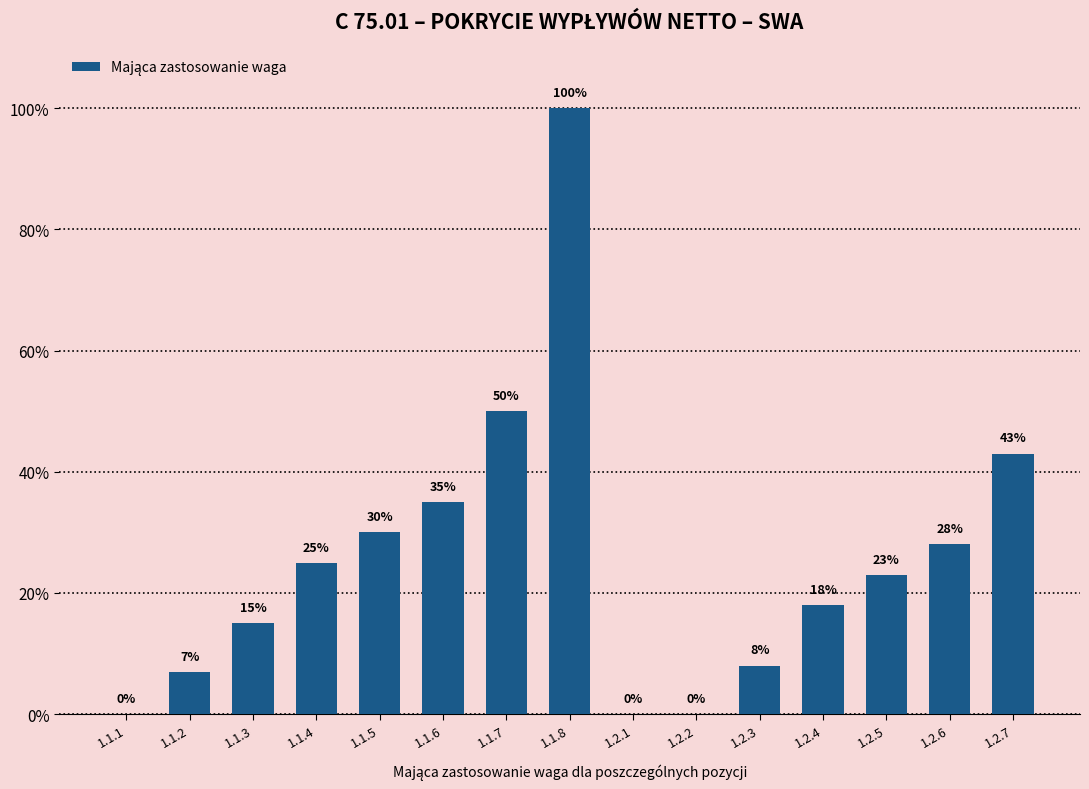

What is the label of the 15th bar from the left?

1.2.7